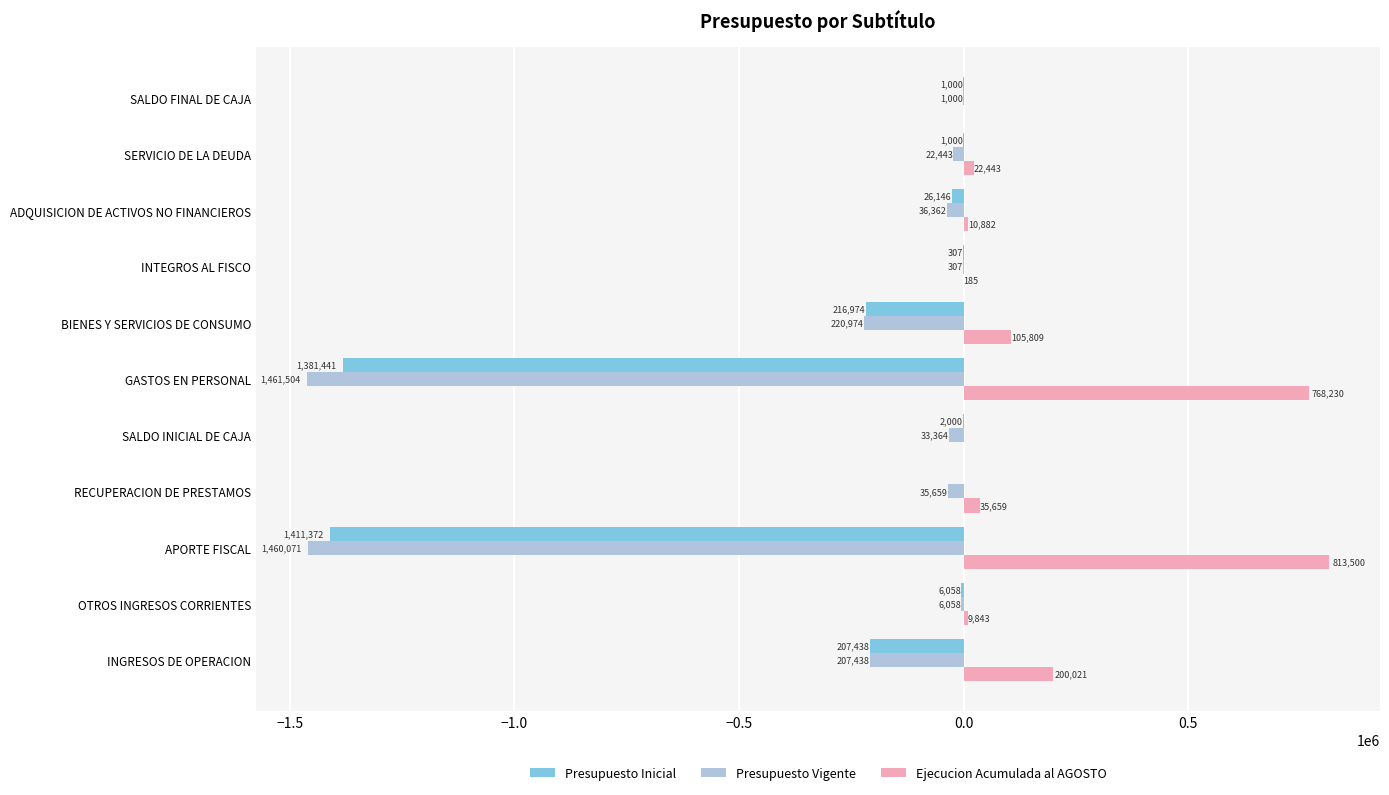

What are all the series names shown in the legend?

Presupuesto Inicial, Presupuesto Vigente, Ejecucion Acumulada al AGOSTO